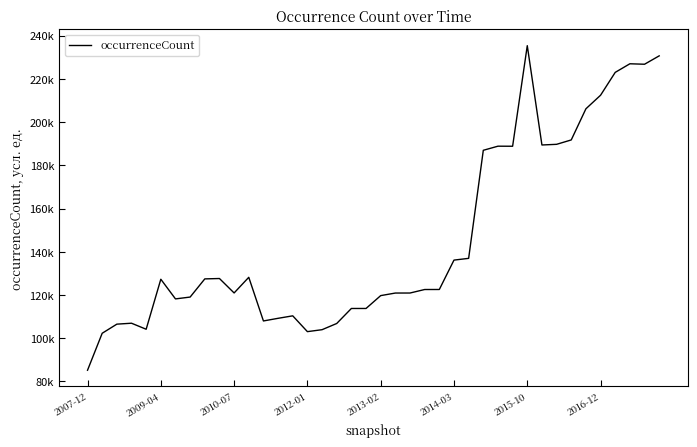

Does the chart have visible grid lines?

No